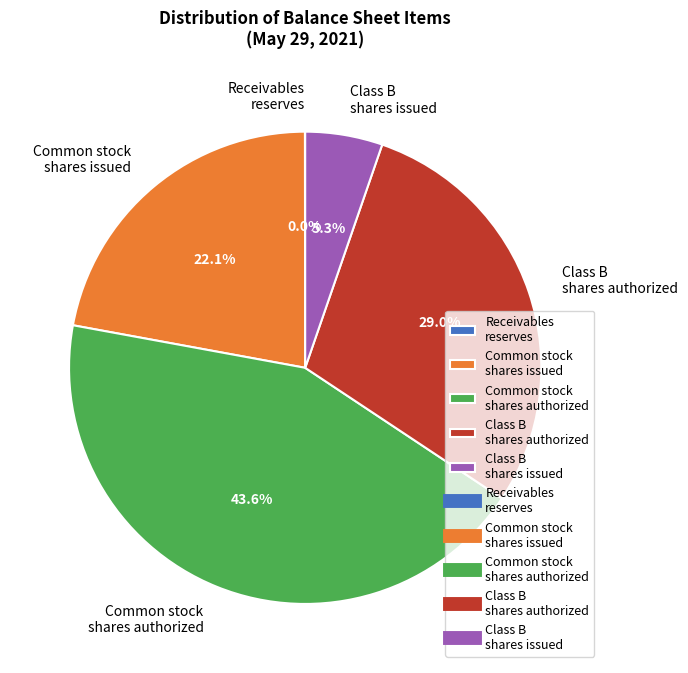

How much of the chart is everything except Class B shares authorized?

71.0%